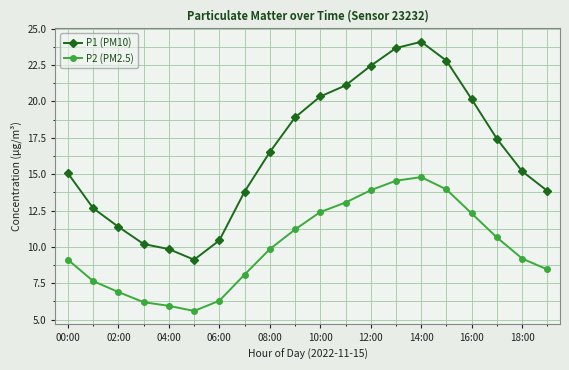

Rank the series by their maximum value, from highest to lowest.

P1 (PM10), P2 (PM2.5)